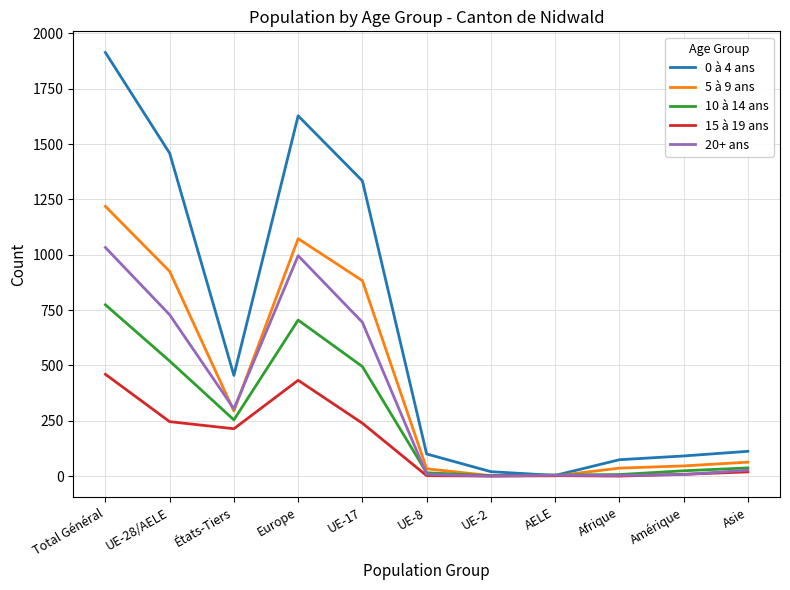

List the series in order of their peak value, highest first.

0 à 4 ans, 5 à 9 ans, 20+ ans, 10 à 14 ans, 15 à 19 ans